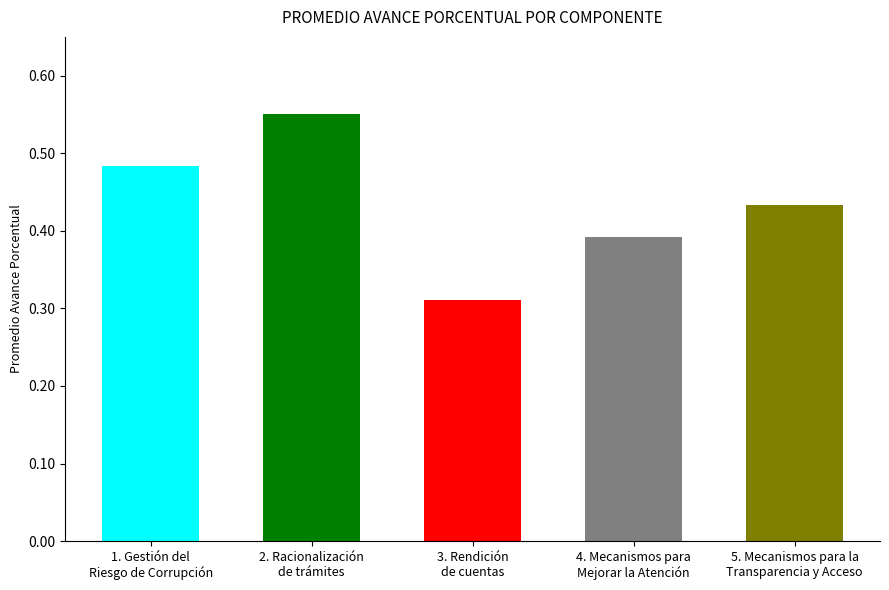

What is the sum of all values?

2.2